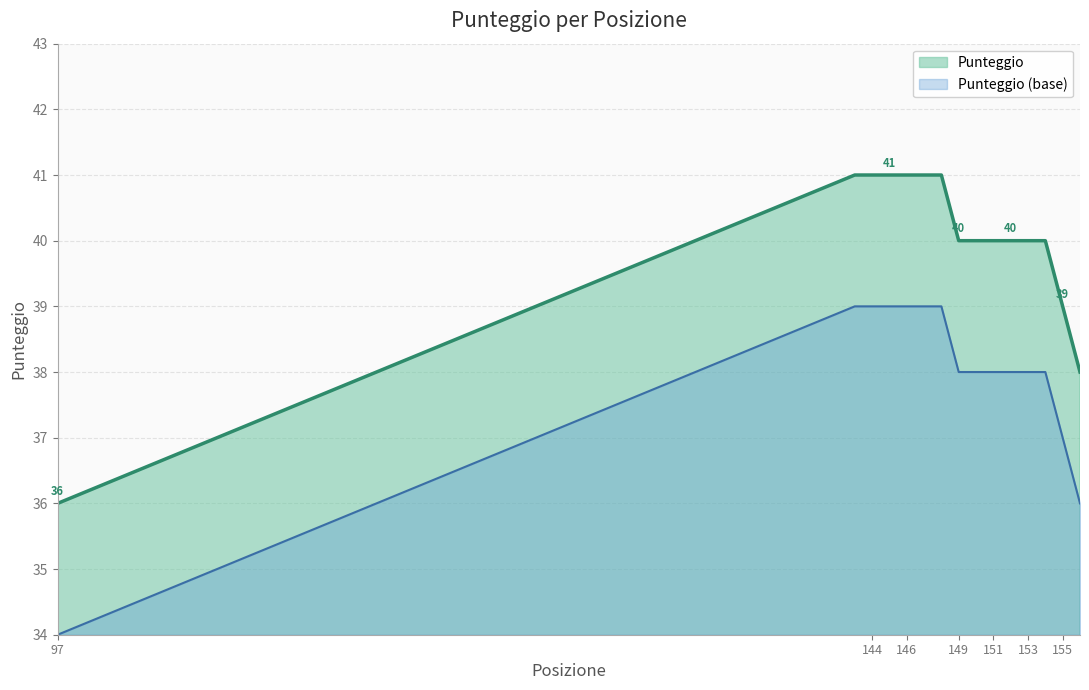

How many data points does each series have?

14